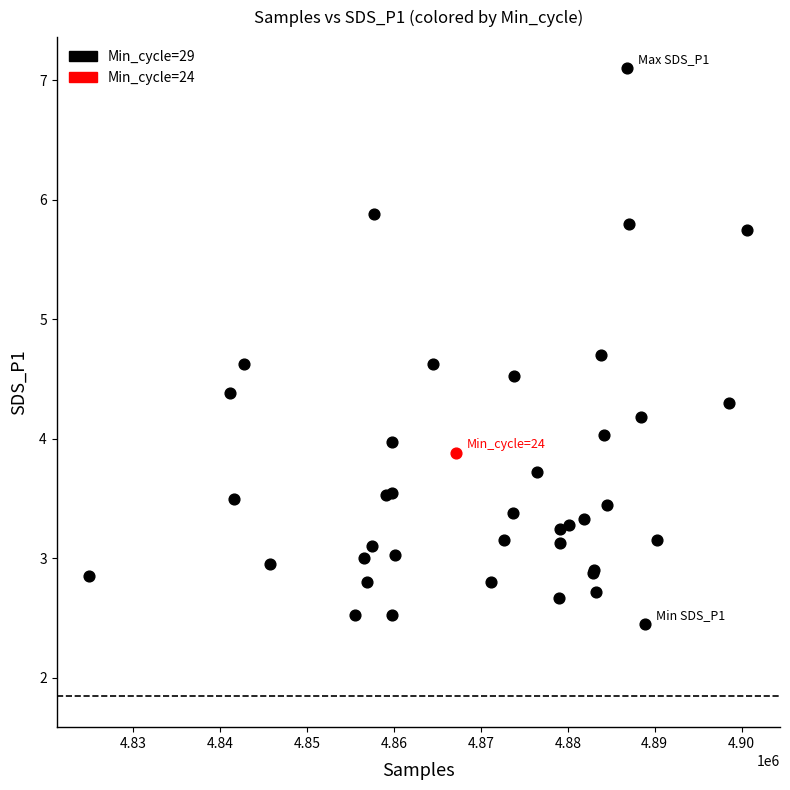

What are all the series names shown in the legend?

Min_cycle=29, Min_cycle=24